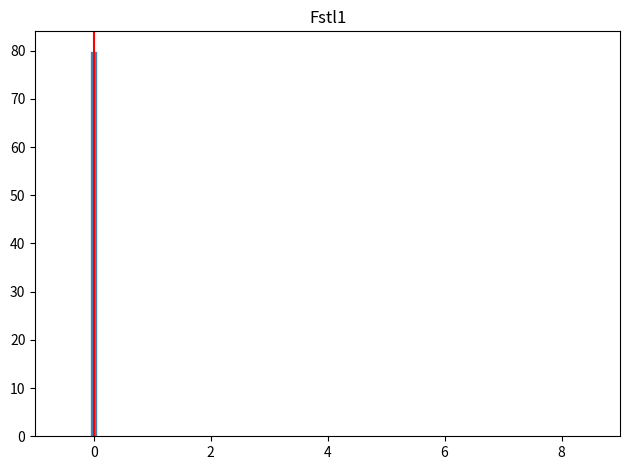

Around what value on the x-axis is the tallest bar? Give the approximate position of its centre, as read against the axis.

0.0